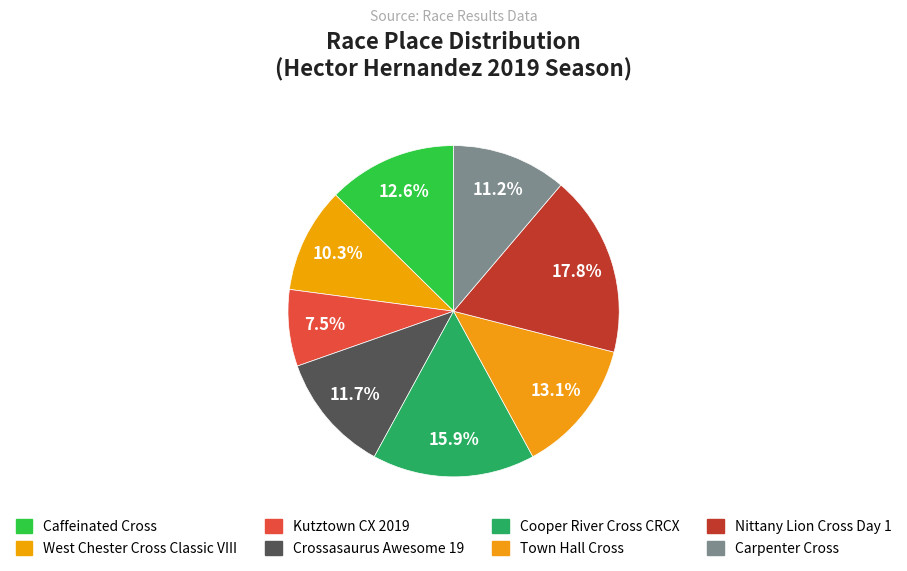

What is the largest slice in the pie chart?

Nittany Lion Cross Day 1